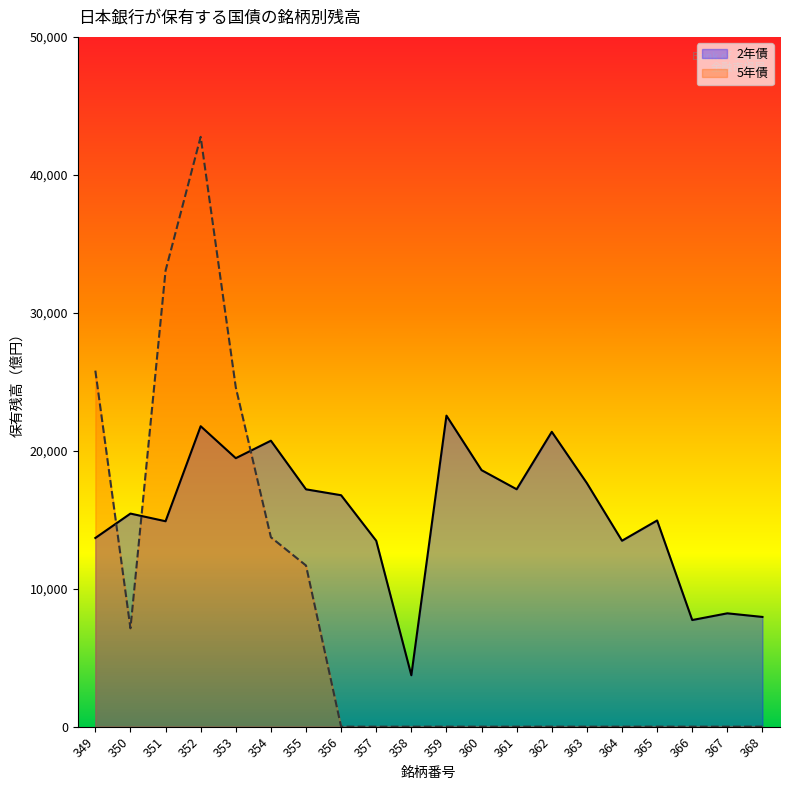

Reading left to right, list all the values displayed in this chart.

2年債: 13678	15447	14891	21779	19463	20729	17205	16777	13475	3727	22547	18595	17210	21373	17651	13479	14947	7730	8217	7955
5年債: 25808	7131	33055	42756	24597	13730	11683	0	0	0	0	0	0	0	0	0	0	0	0	0